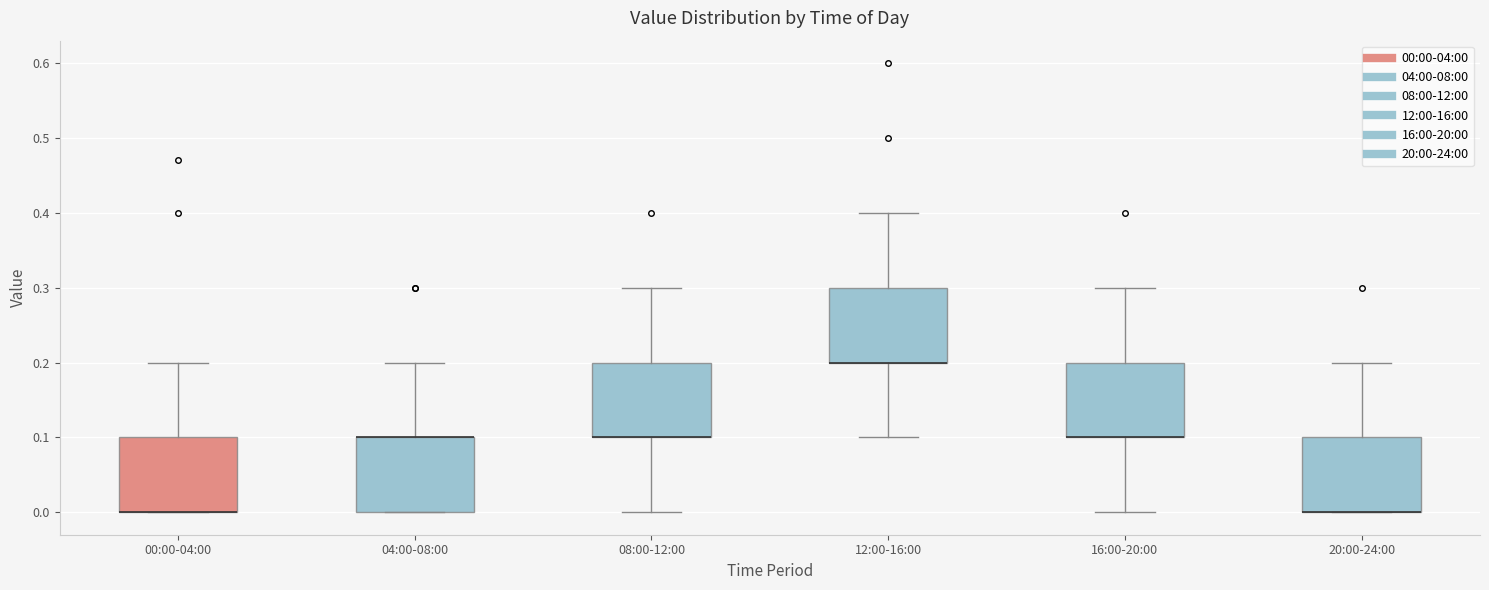

Reading left to right, read every box against the y-axis: the position of its median line, the range the box covers, and the ends of its whiskers. The values are not printed on the chart, so give them approximately, as read against the axis.

00:00-04:00: median 0.0 (drawn on the box's lower edge), box 0.0 to 0.1, whiskers 0.0 to 0.2
04:00-08:00: median 0.1 (drawn on the box's upper edge), box 0.0 to 0.1, whiskers 0.0 to 0.2
08:00-12:00: median 0.1 (drawn on the box's lower edge), box 0.1 to 0.2, whiskers 0.0 to 0.3
12:00-16:00: median 0.2 (drawn on the box's lower edge), box 0.2 to 0.3, whiskers 0.1 to 0.4
16:00-20:00: median 0.1 (drawn on the box's lower edge), box 0.1 to 0.2, whiskers 0.0 to 0.3
20:00-24:00: median 0.0 (drawn on the box's lower edge), box 0.0 to 0.1, whiskers 0.0 to 0.2